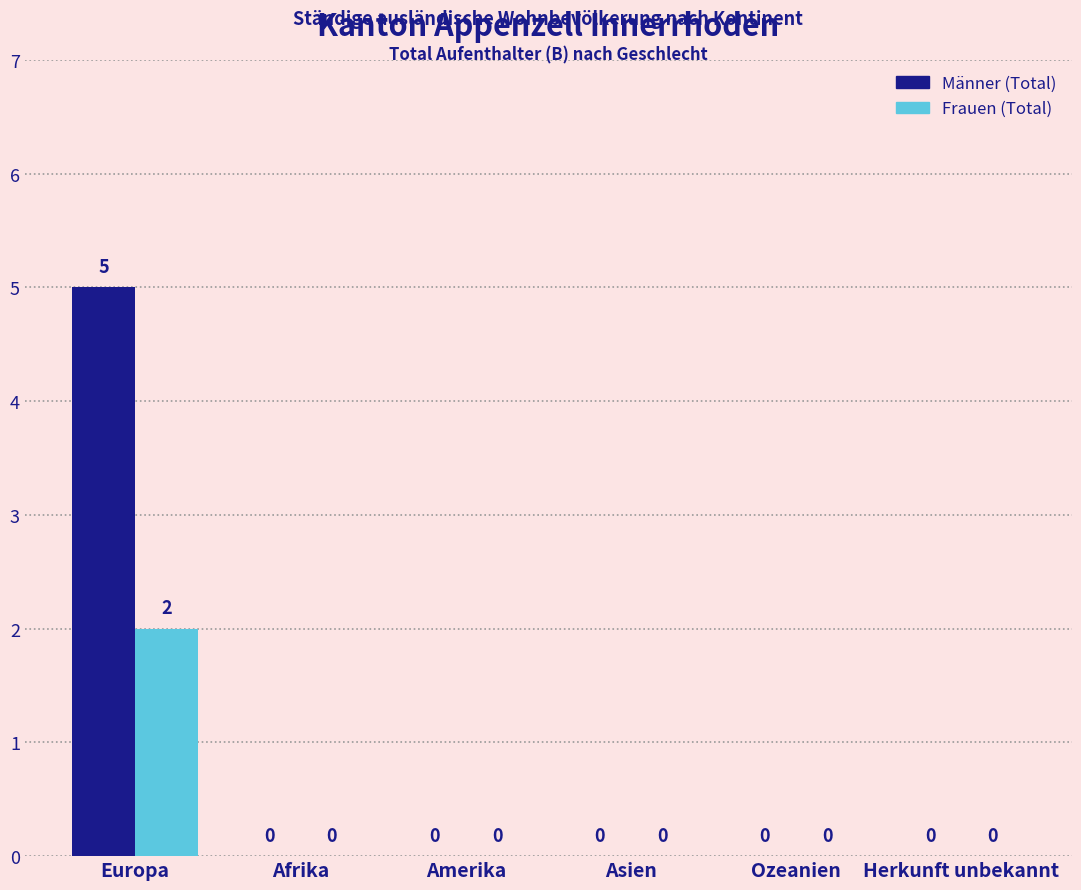

What are all the series names shown in the legend?

Männer (Total), Frauen (Total)